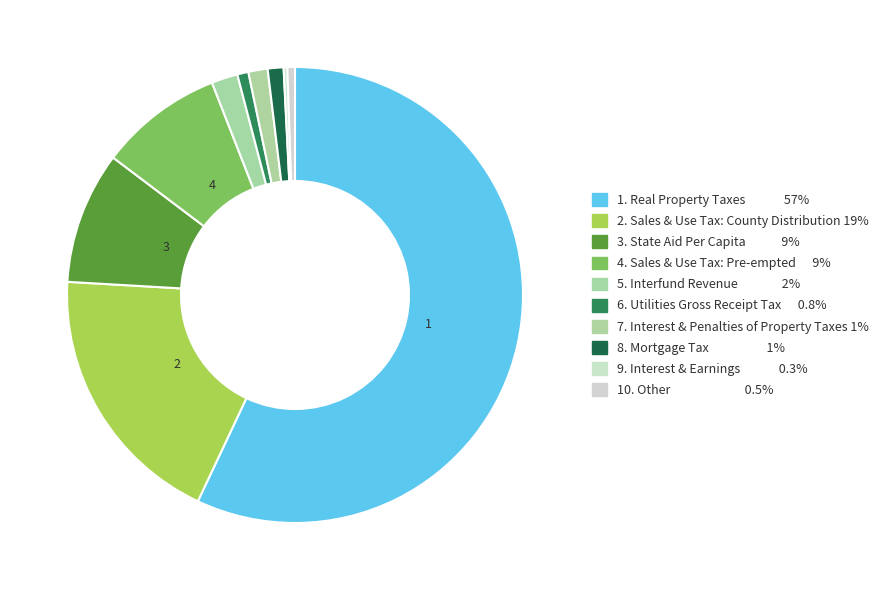

What is the largest slice in the pie chart?

Real Property Taxes